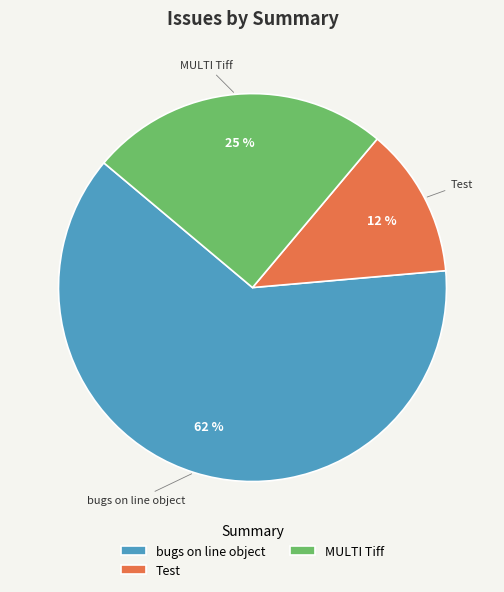

Which category has the biggest portion of the pie?

bugs on line object